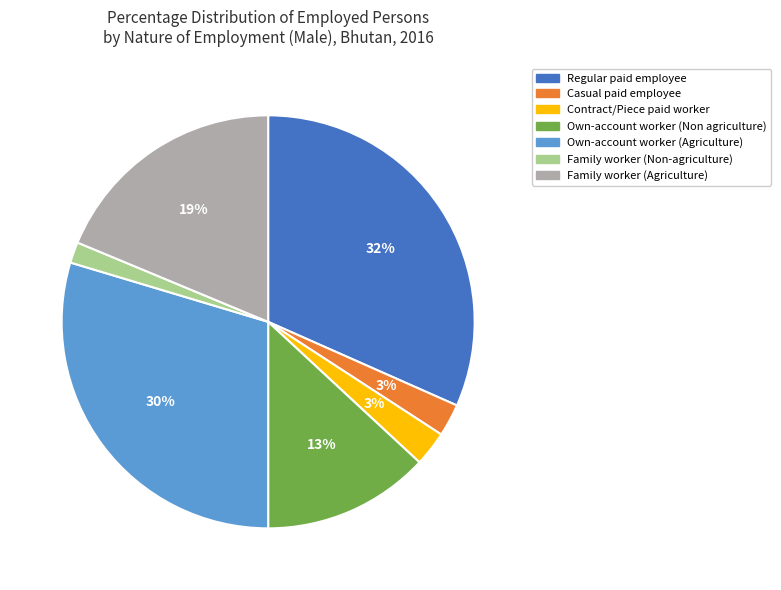

What is the largest slice in the pie chart?

Regular paid employee